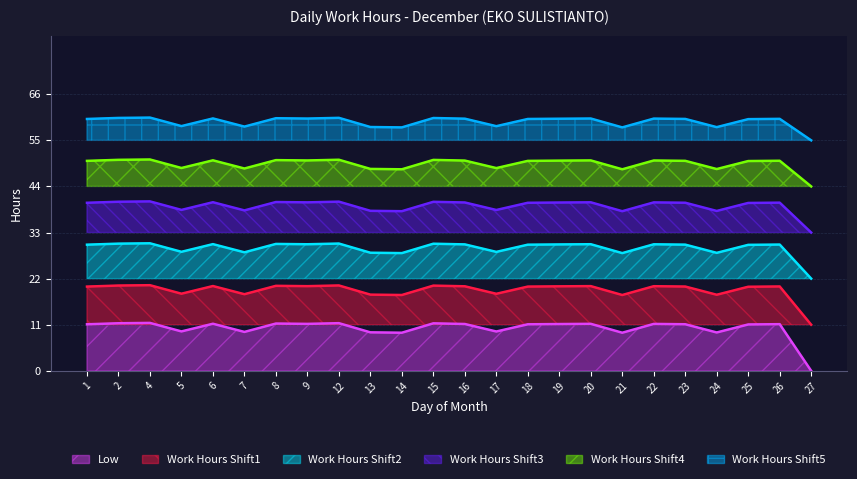

At 2, list the series in order from largest to smallest.

Work Hours Shift5, Work Hours Shift4, Work Hours Shift3, Work Hours Shift2, Work Hours Shift1, Low